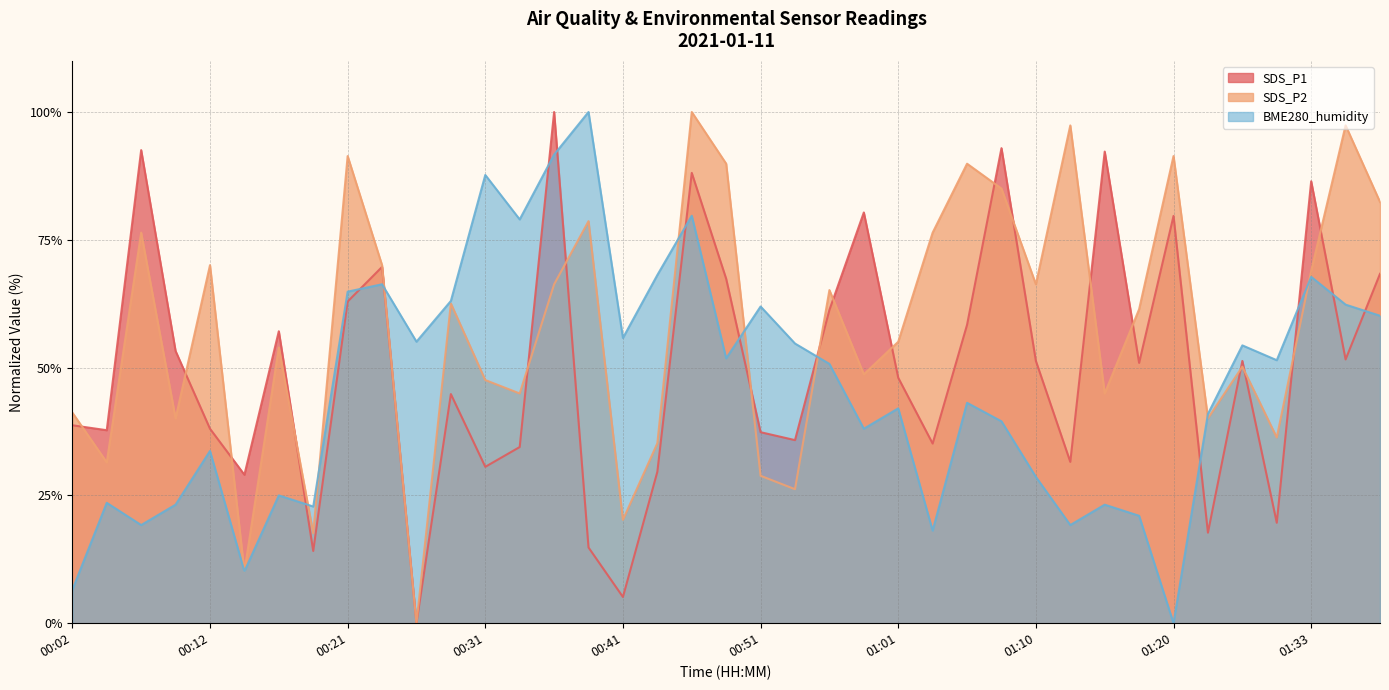

Between 00:12 and 01:33, which series saw the biggest shift?

SDS_P1